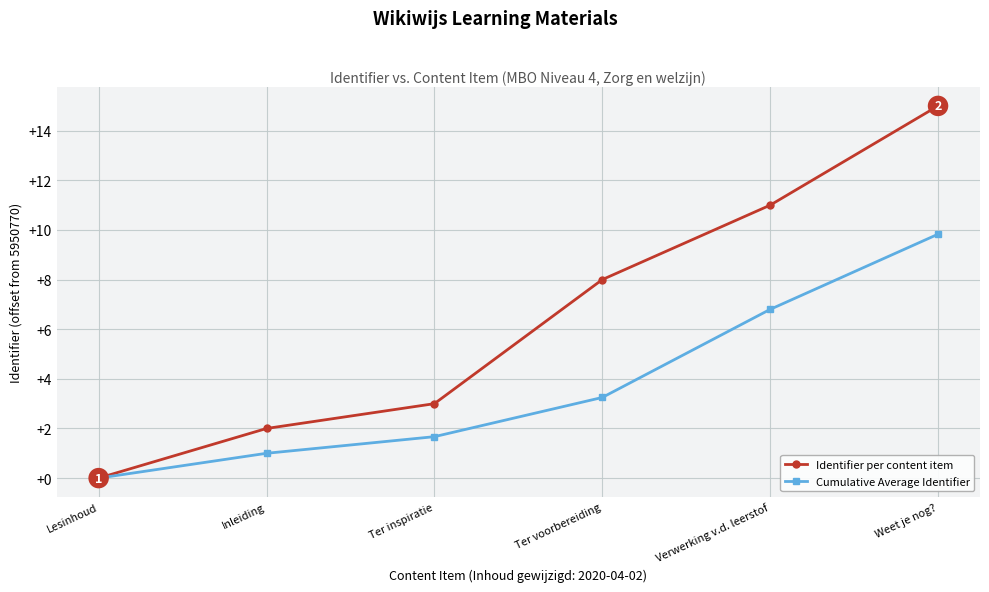

What is the total value across all series at Weet je nog??

11901564.8